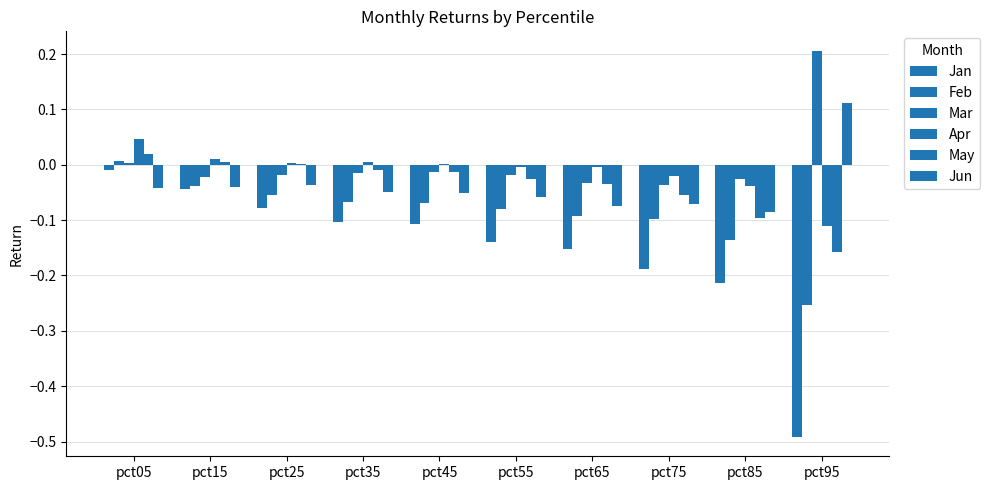

How many data points does each series have?

10